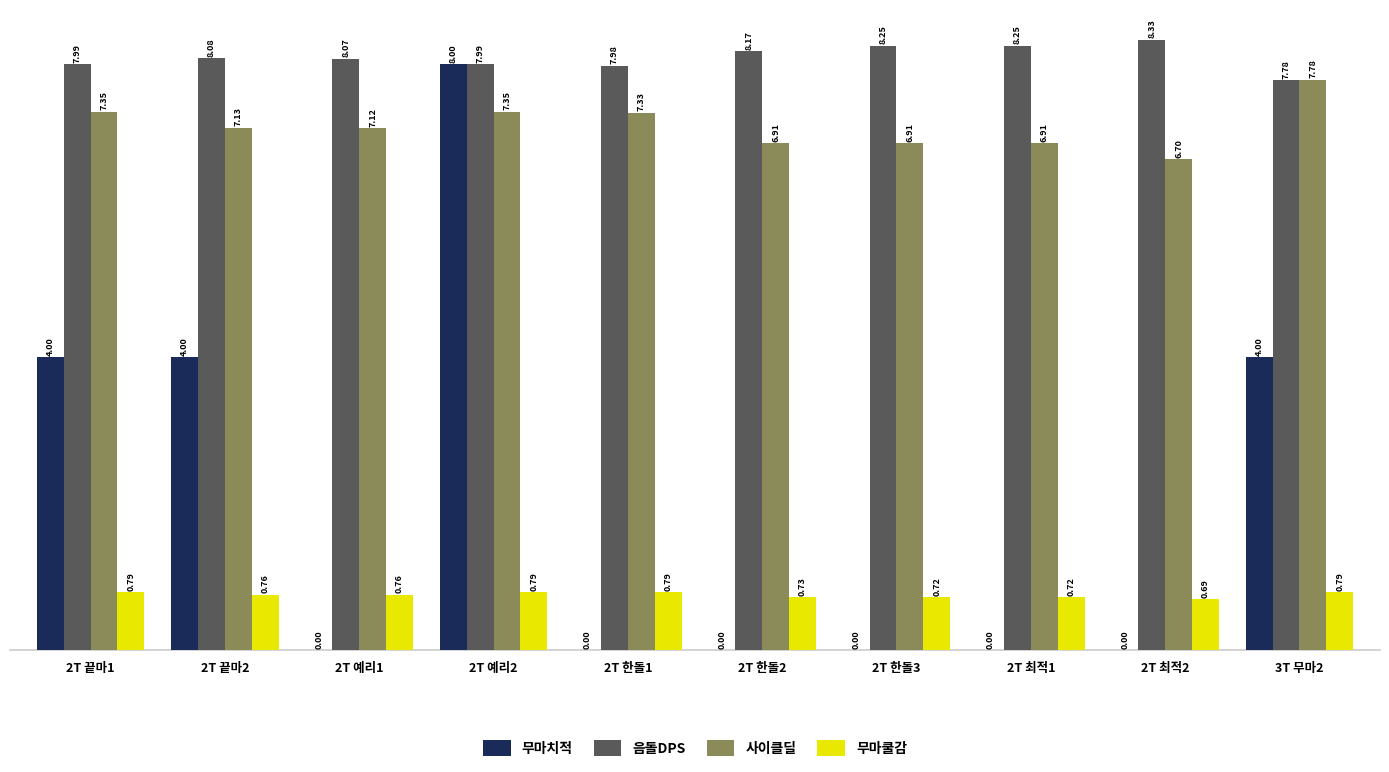

Which series changed the most between 2T 예리1 and 2T 한돌1?

사이클딜